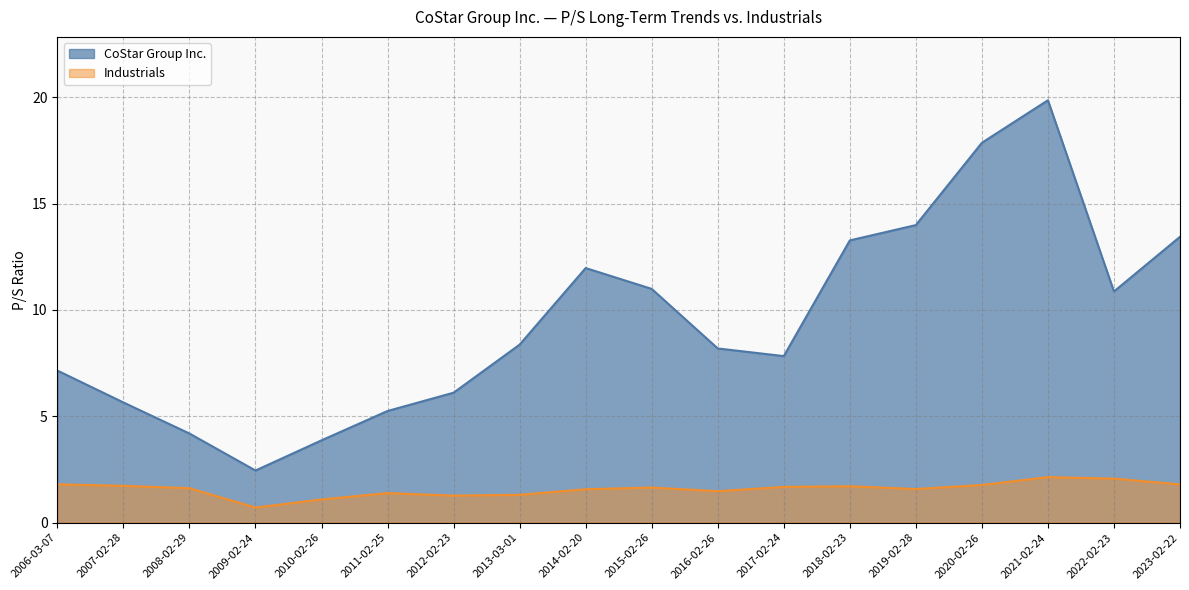

What is the label of the 1st point from the left?

2006-03-07